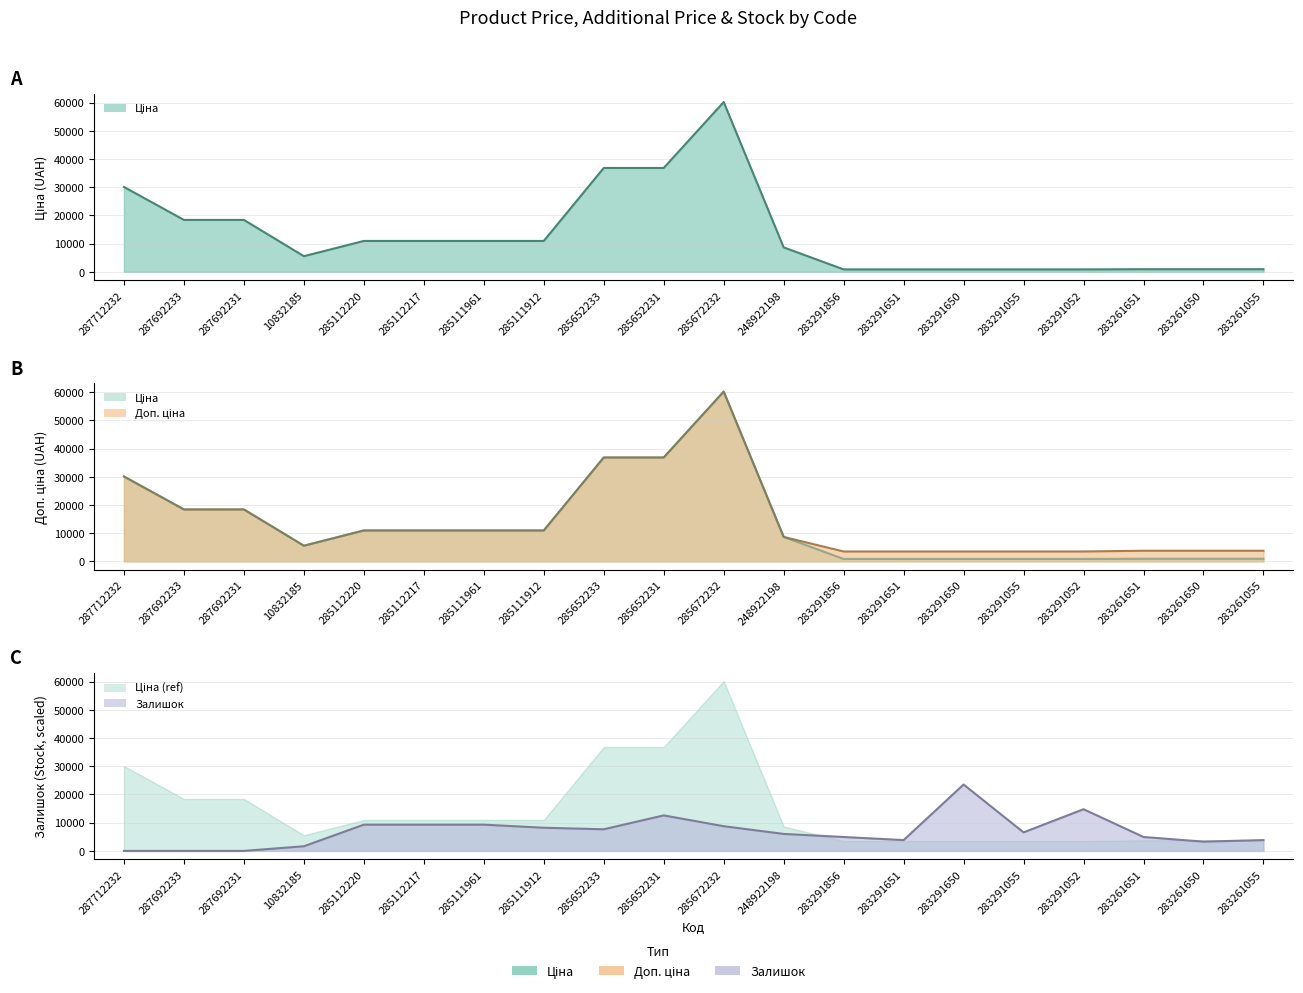

How many intersections are there between Залишок and Доп. ціна?

3